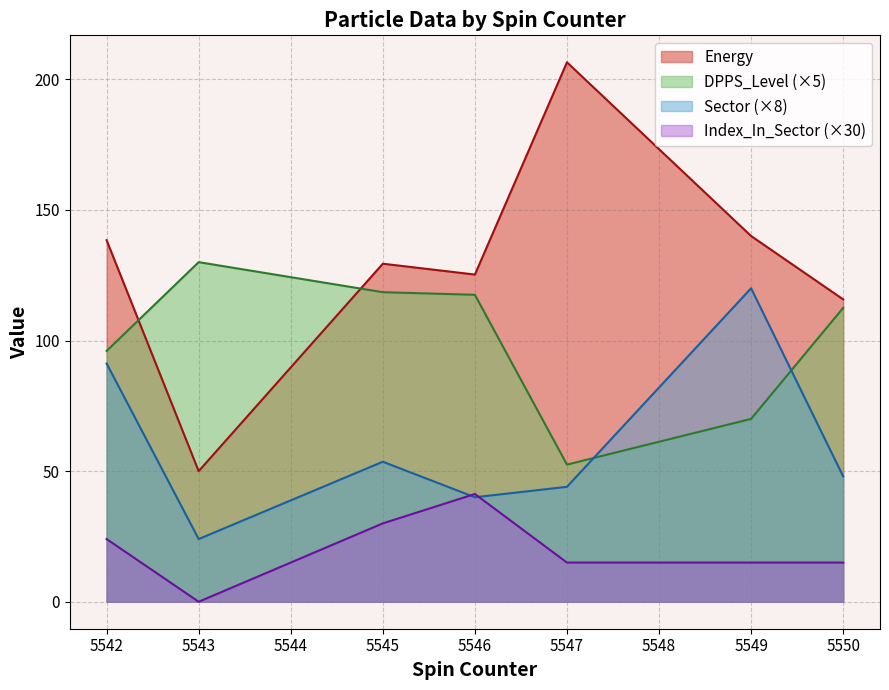

What is the value of the Sector point at the 10th from the left?

5